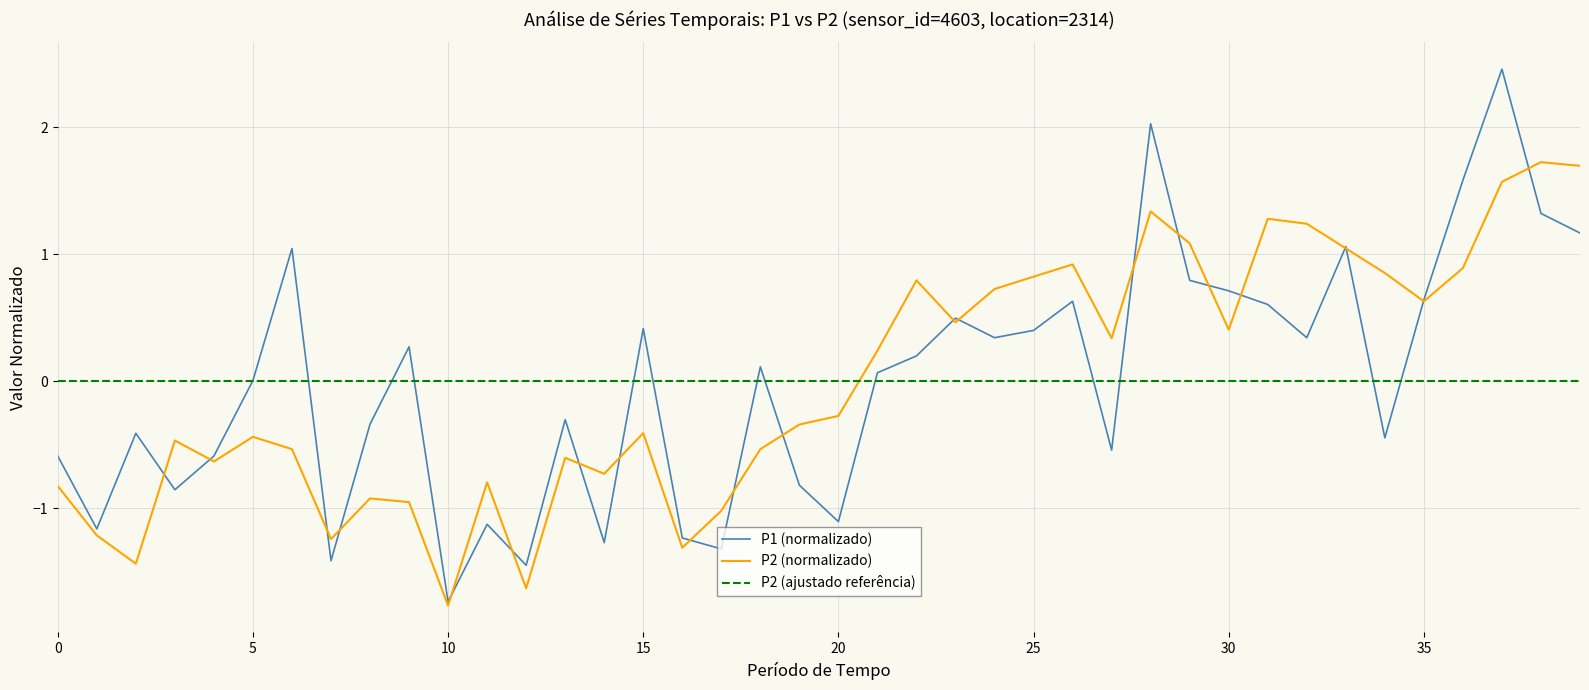

True or false: P1 has more than 1 interior local peaks.

True